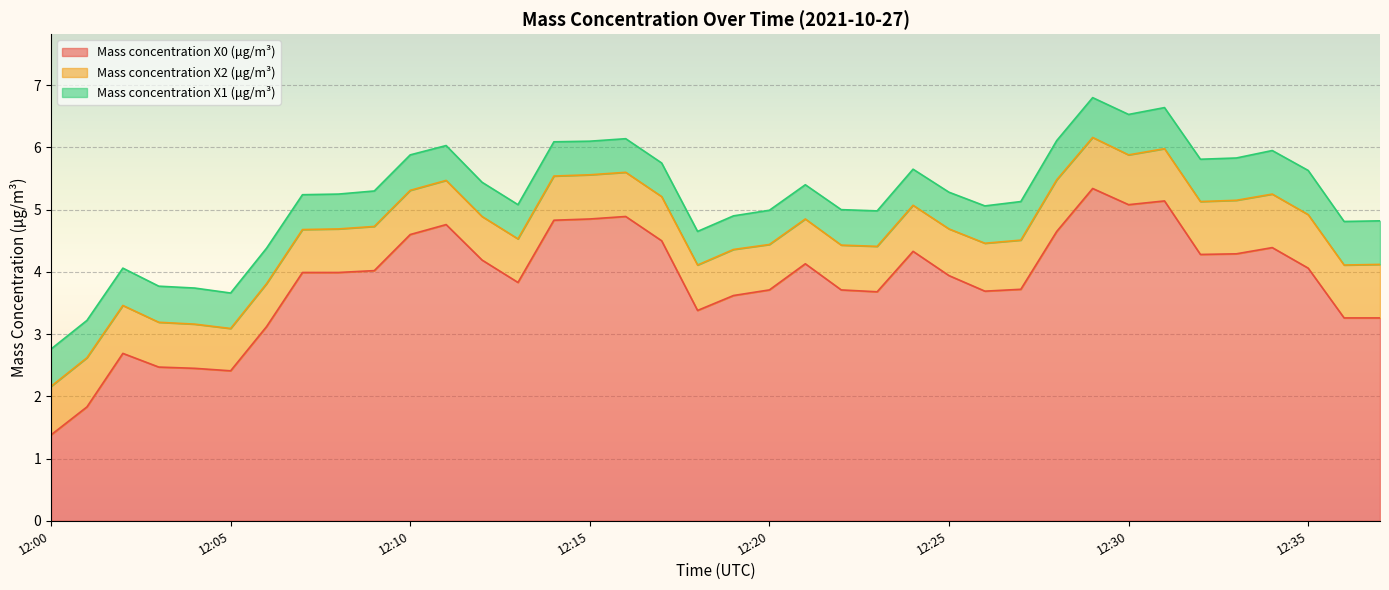

The value of Mass concentration X2 (μg/m³) at 12:23 is 0.7. True or false?

True